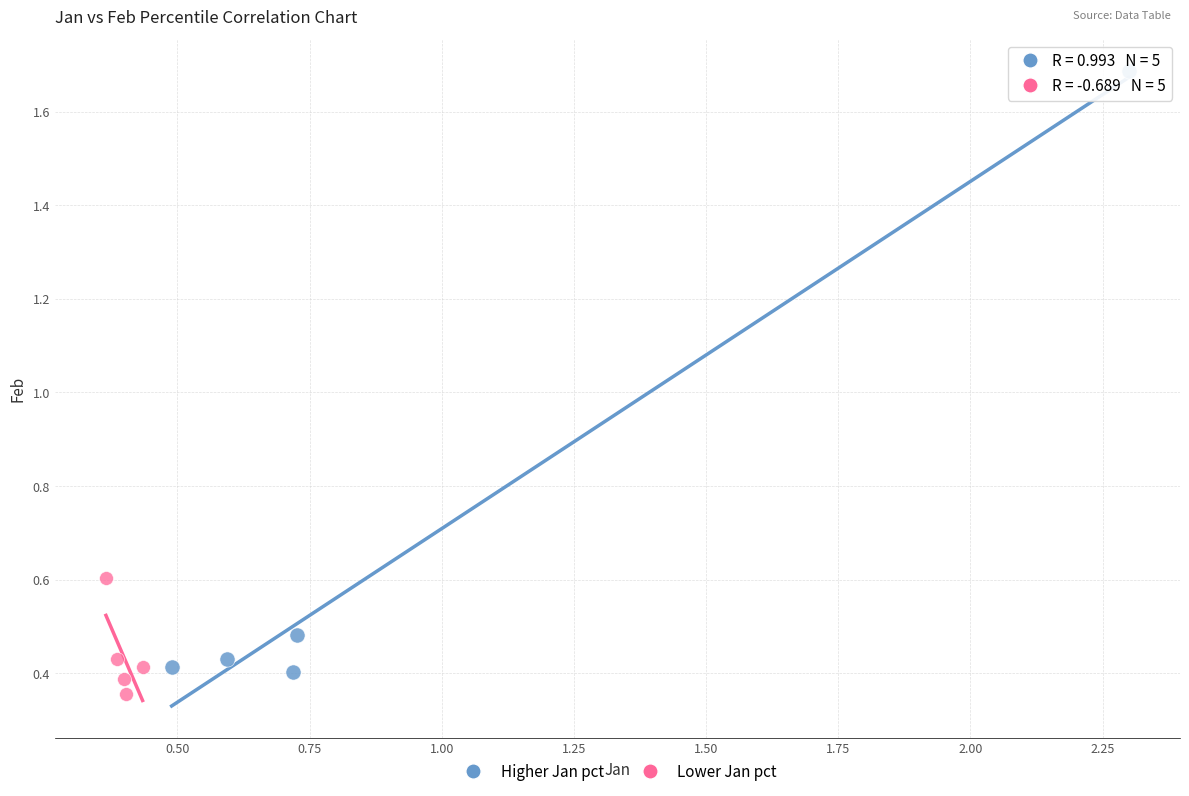

Which series contains the highest Y value?

Higher Jan pct